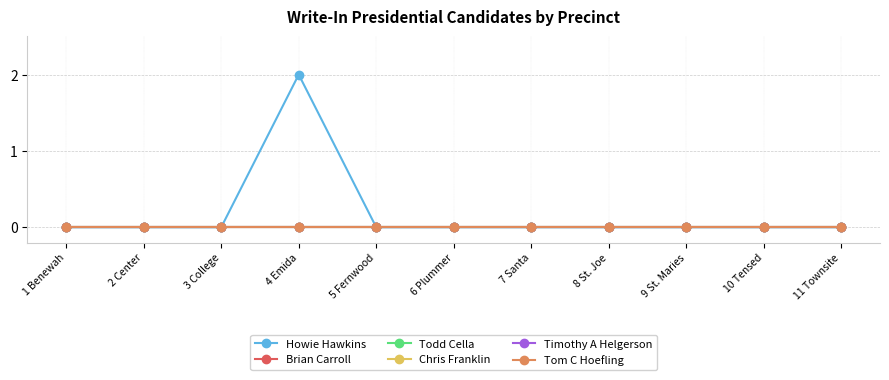

How many lines are shown in the chart?

6